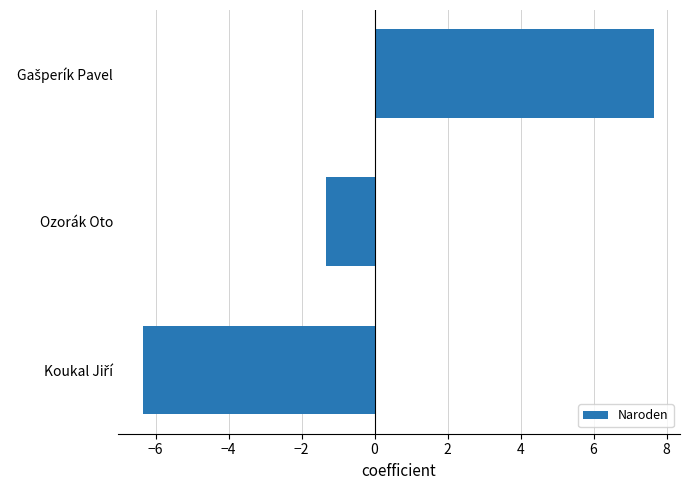

True or false: the data shows -1.3 at Ozorák Oto.

True